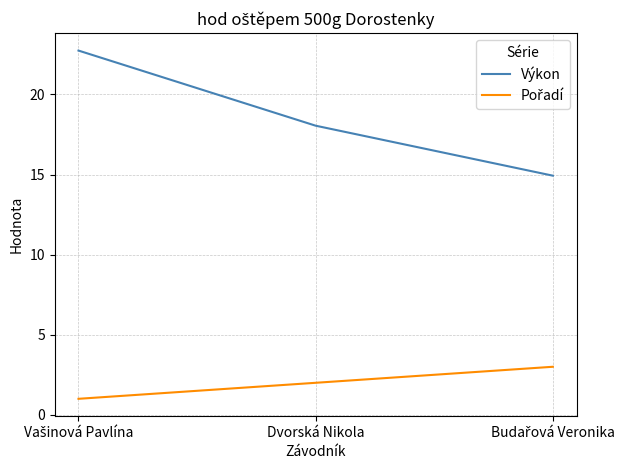

What is the average value of the Výkon series?

18.6